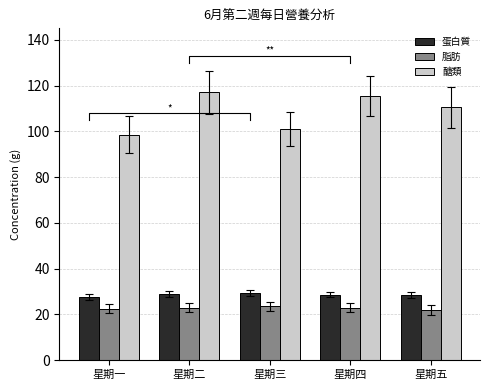

Which has a higher value, 星期一 or 星期四?

星期四